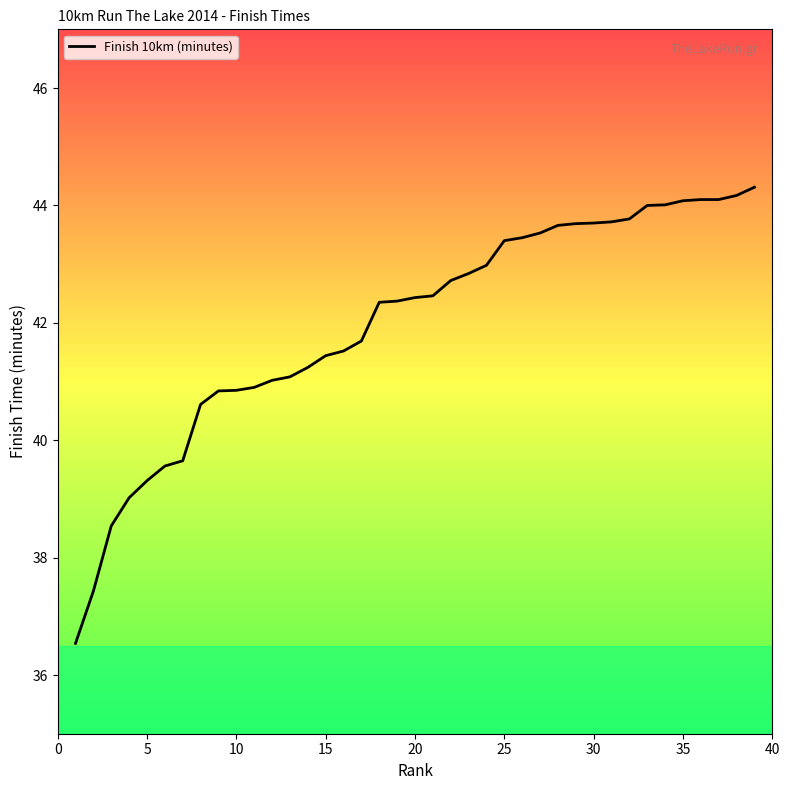

What is the greatest value displayed?

44.3